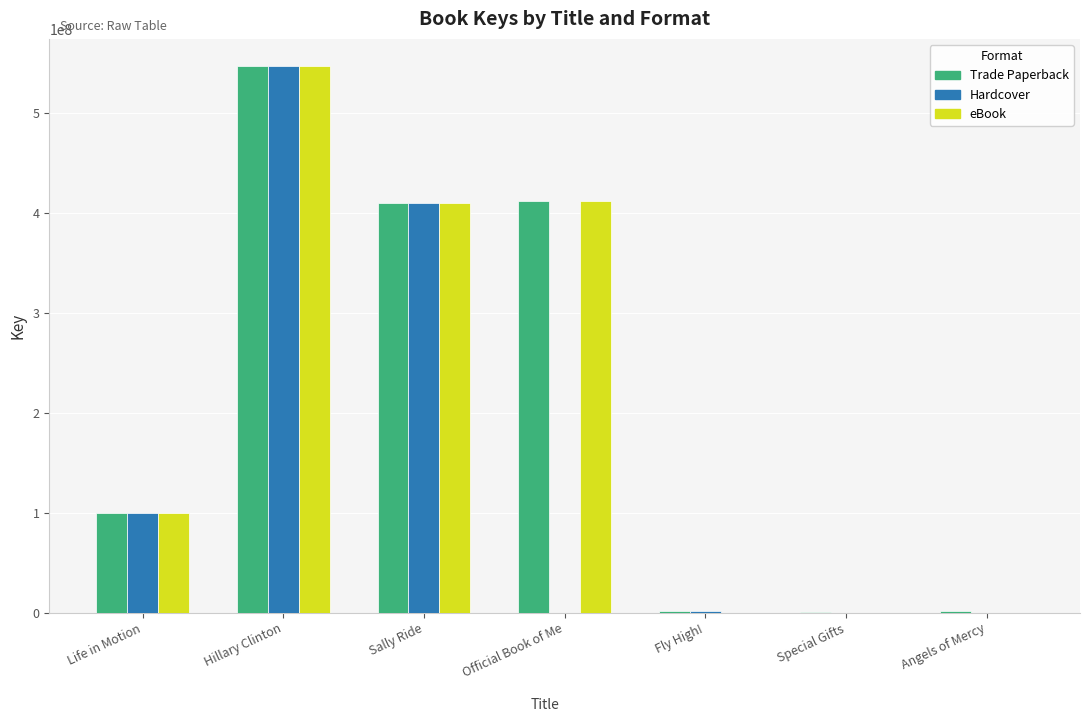

The Hardcover series shows 100197278 at Life in Motion. True or false?

True